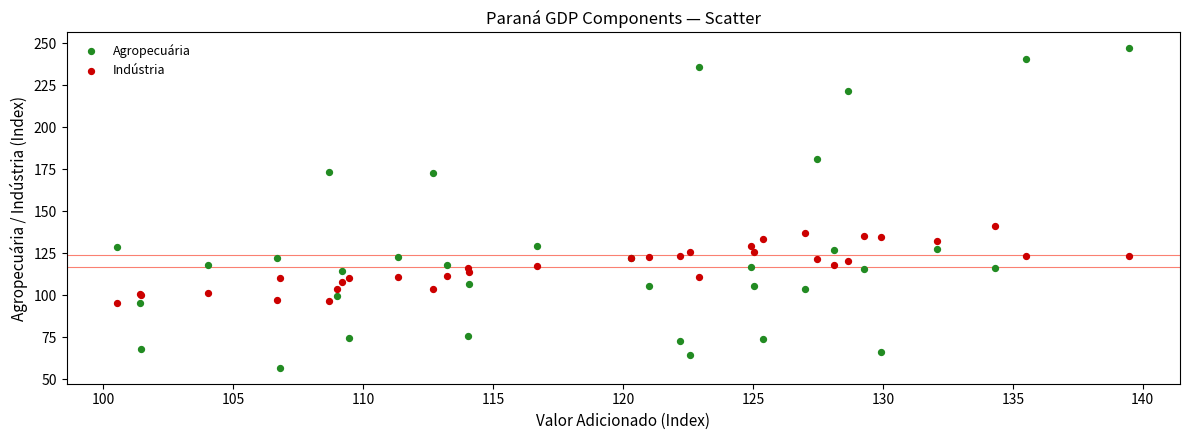

Which series has the widest spread of Y values?

Agropecuária